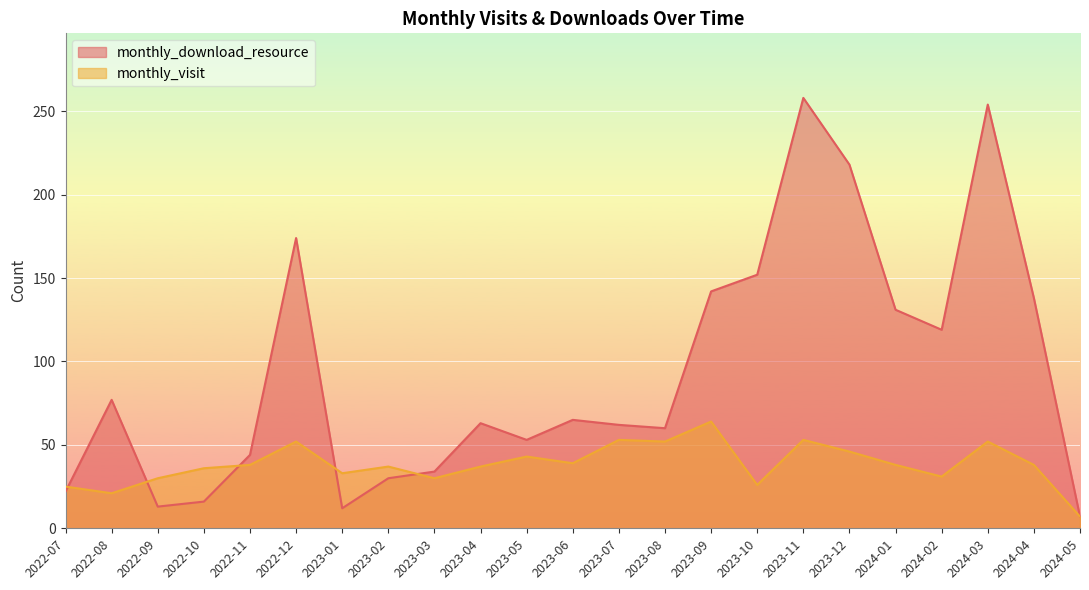

What is the value of the monthly_download_resource point at the 13th from the left?

62